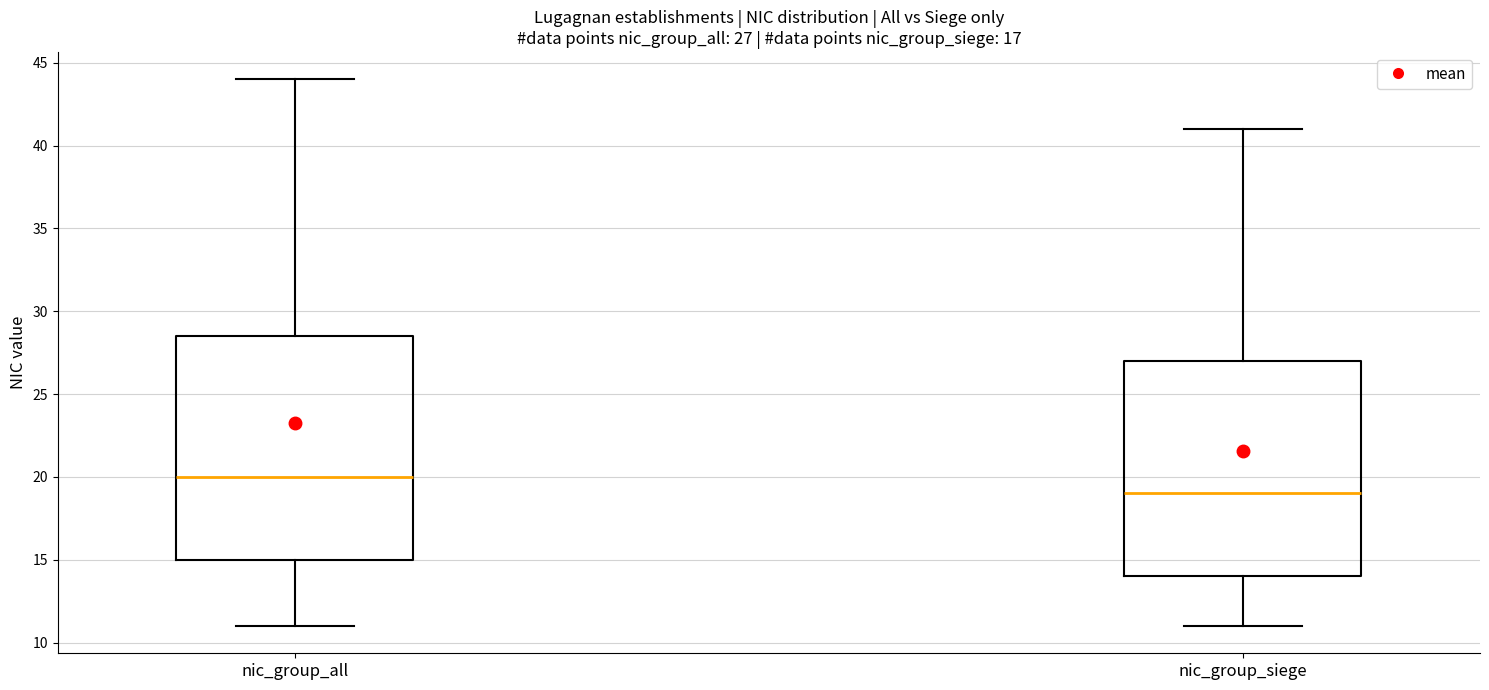

Which box has the highest median line?

nic_group_all